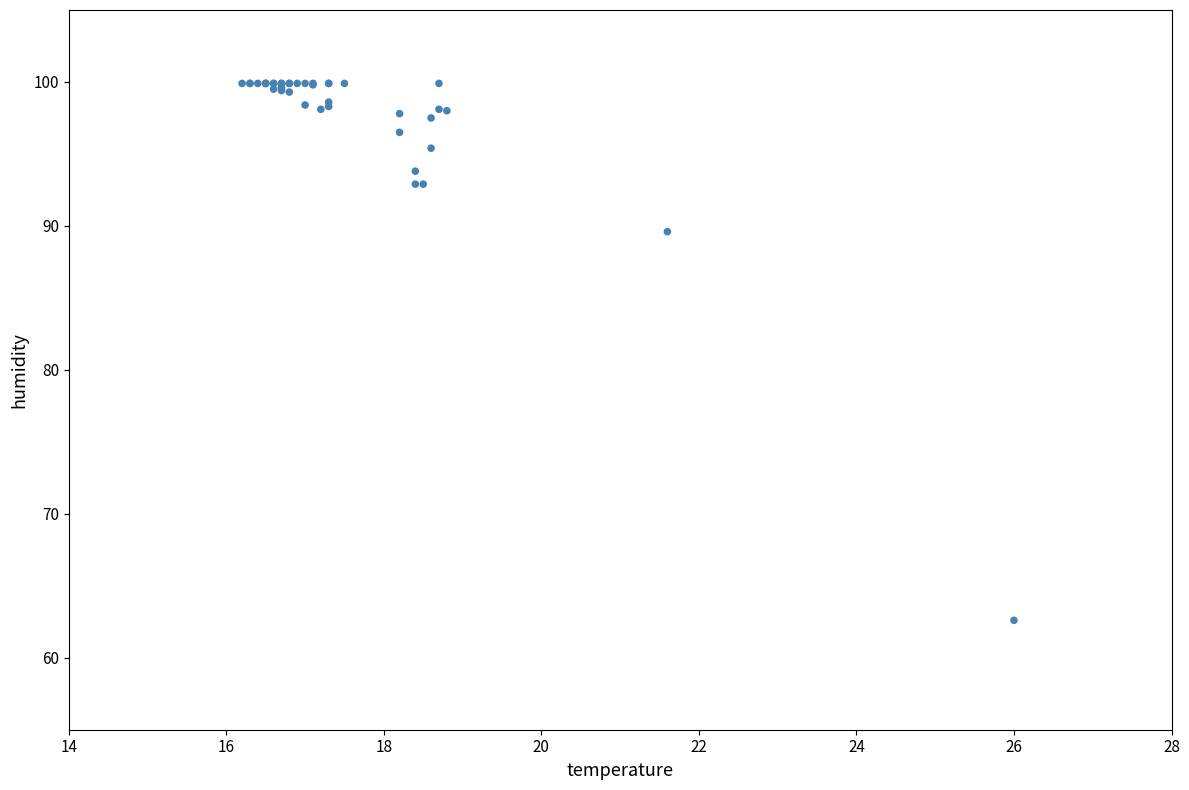

What Y value in the scatter plot is closest to 81?

89.6